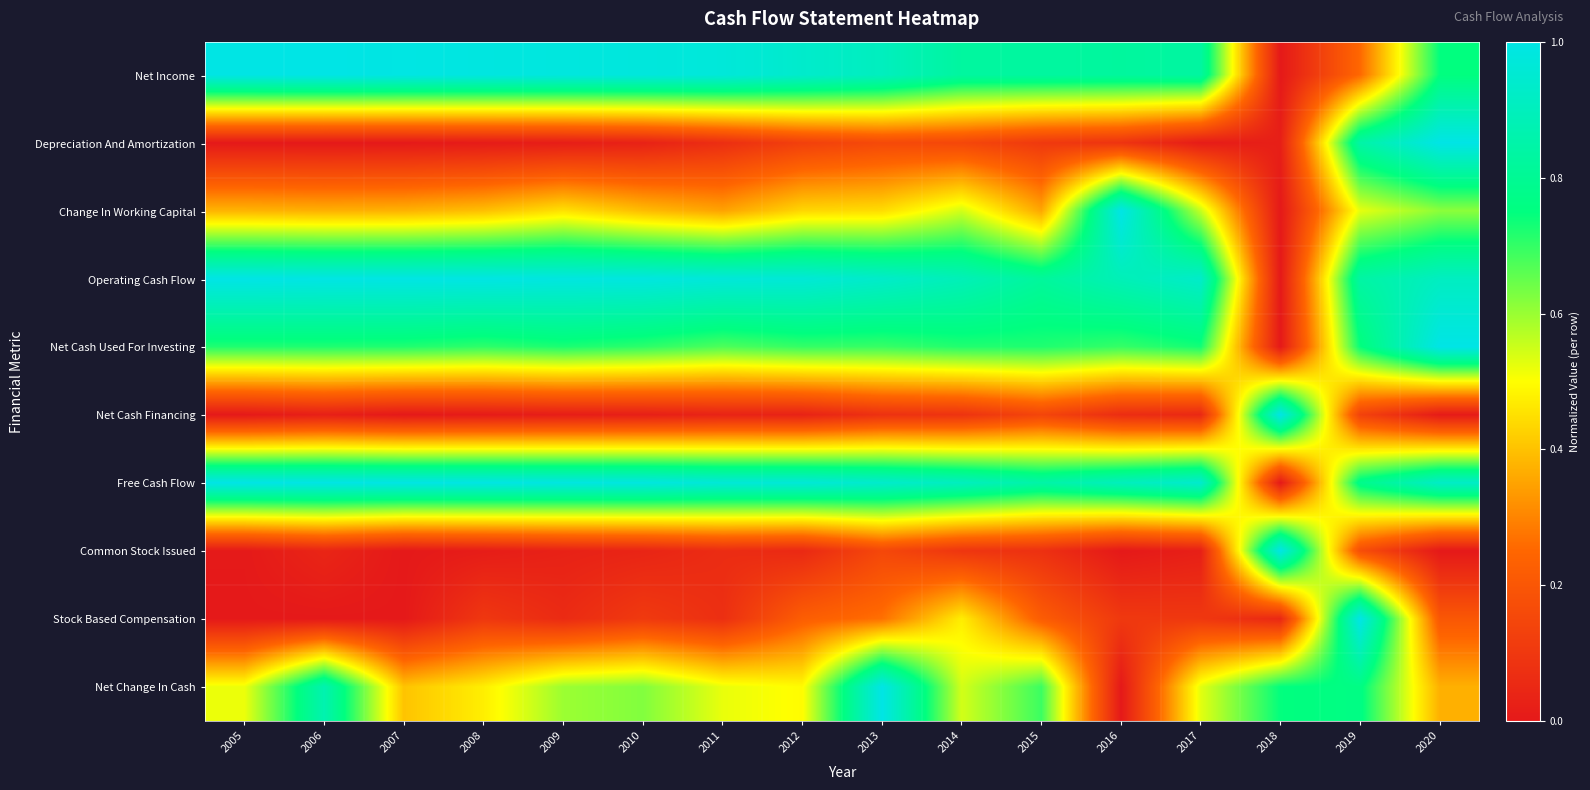

How many series are shown in this chart?

10